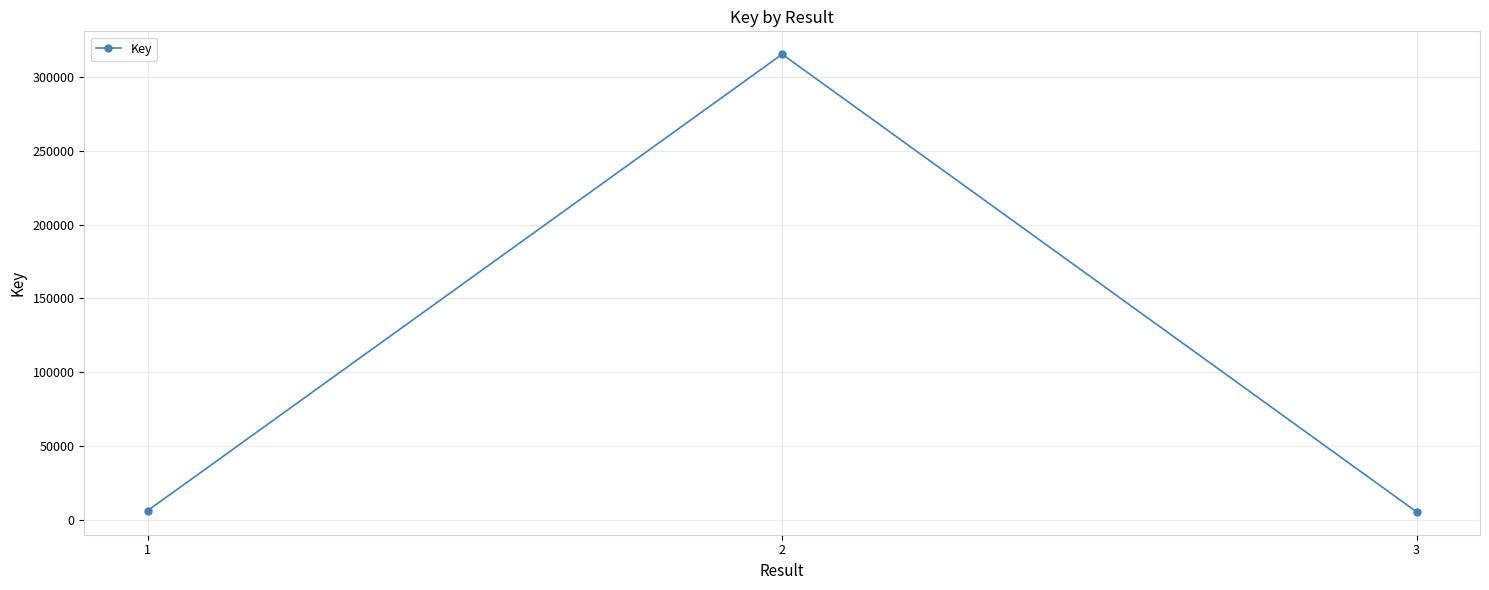

What is the value of the 2nd point from the left?

315238